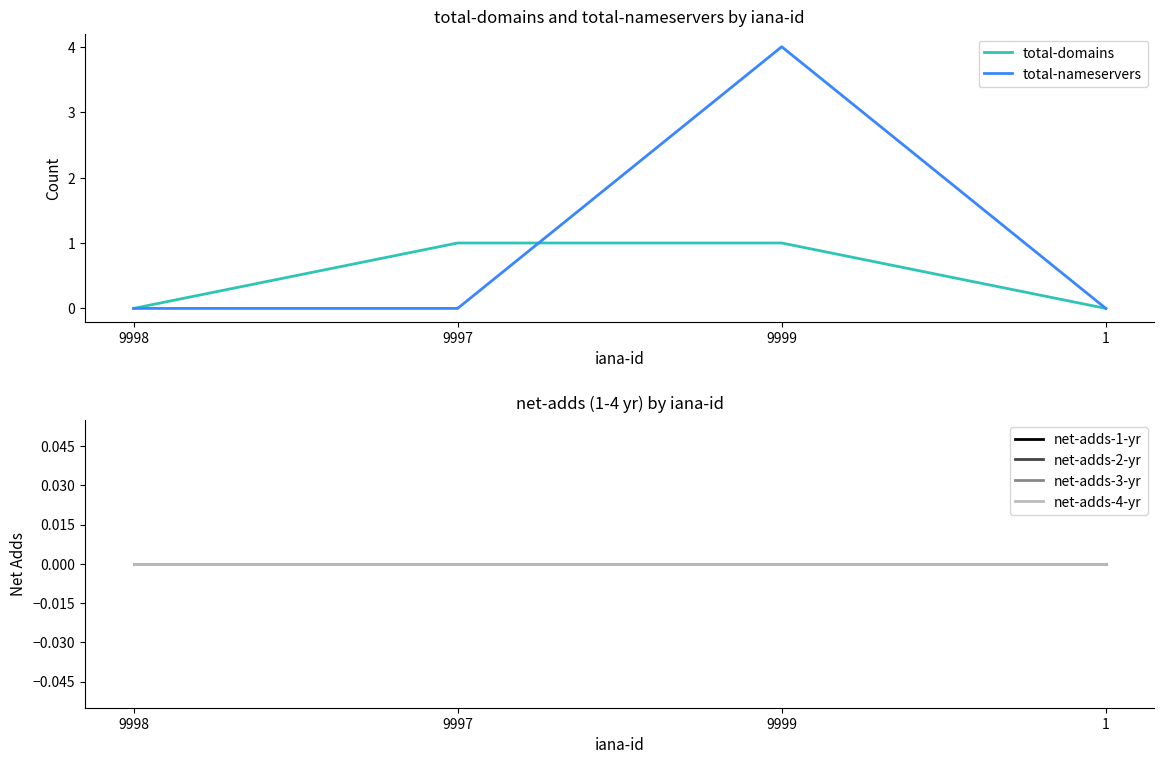

Reading right to left, list all the values displayed in this chart.

total-domains: 0	1	1	0
total-nameservers: 0	4	0	0
net-adds-1-yr: 0	0	0	0
net-adds-2-yr: 0	0	0	0
net-adds-3-yr: 0	0	0	0
net-adds-4-yr: 0	0	0	0